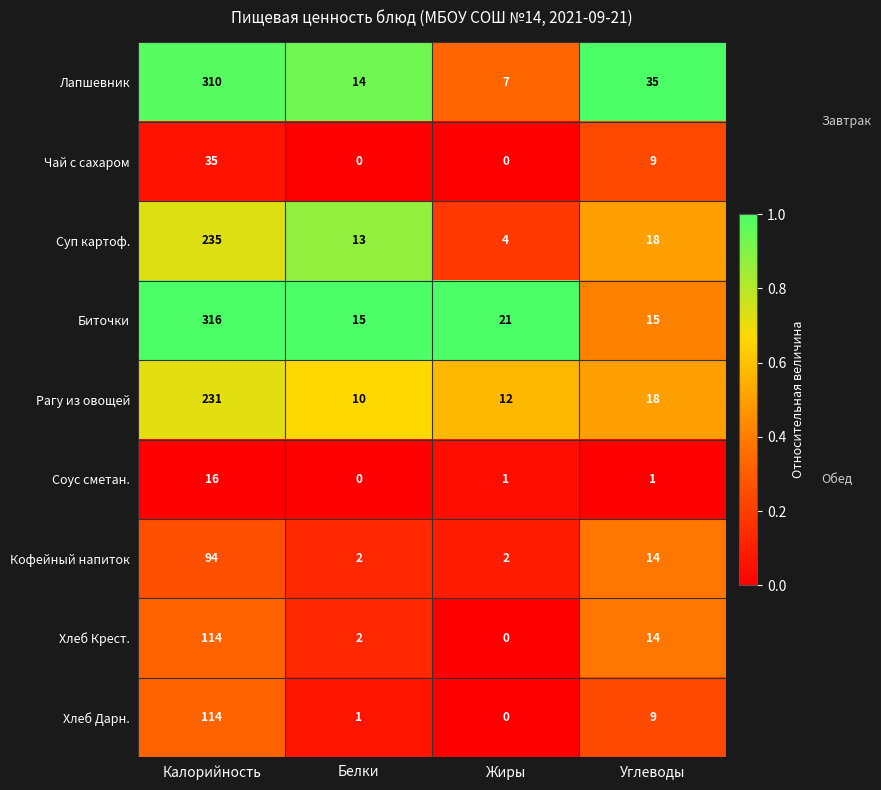

Which category has the highest value across all series?

Калорийность